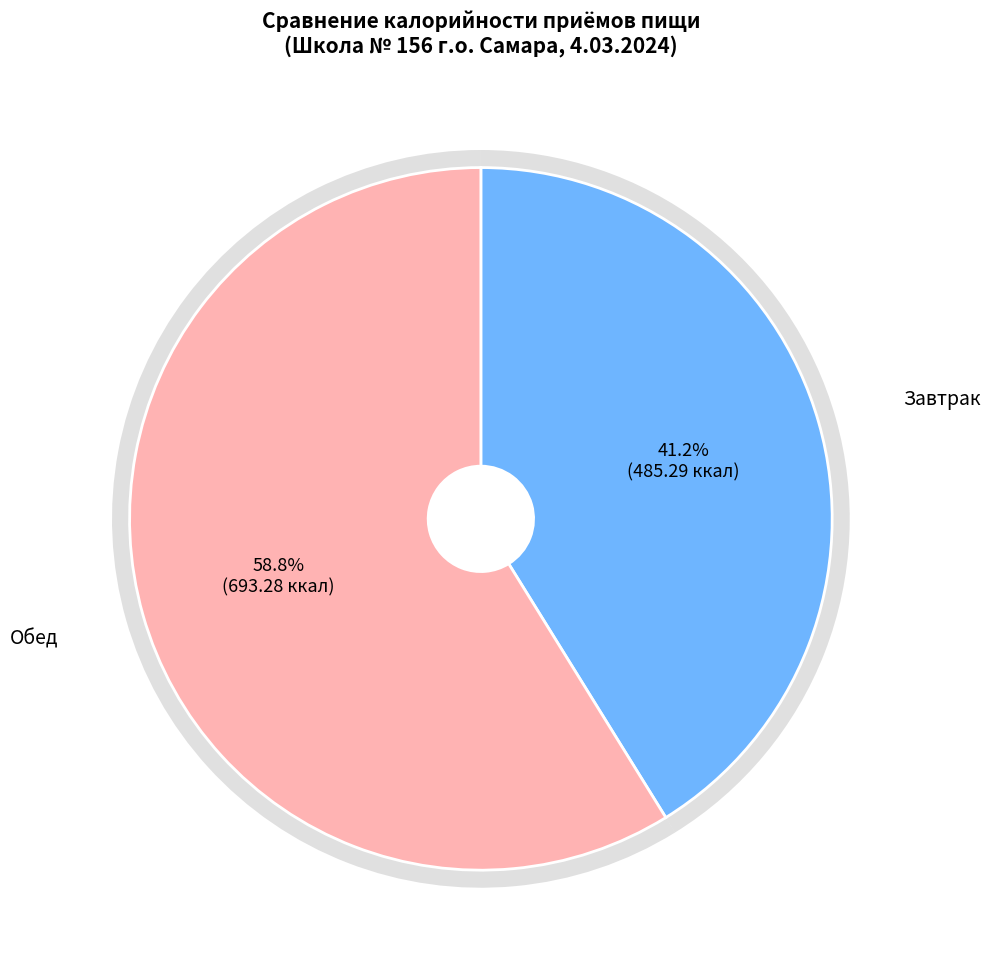

Which category has the biggest portion of the pie?

Обед